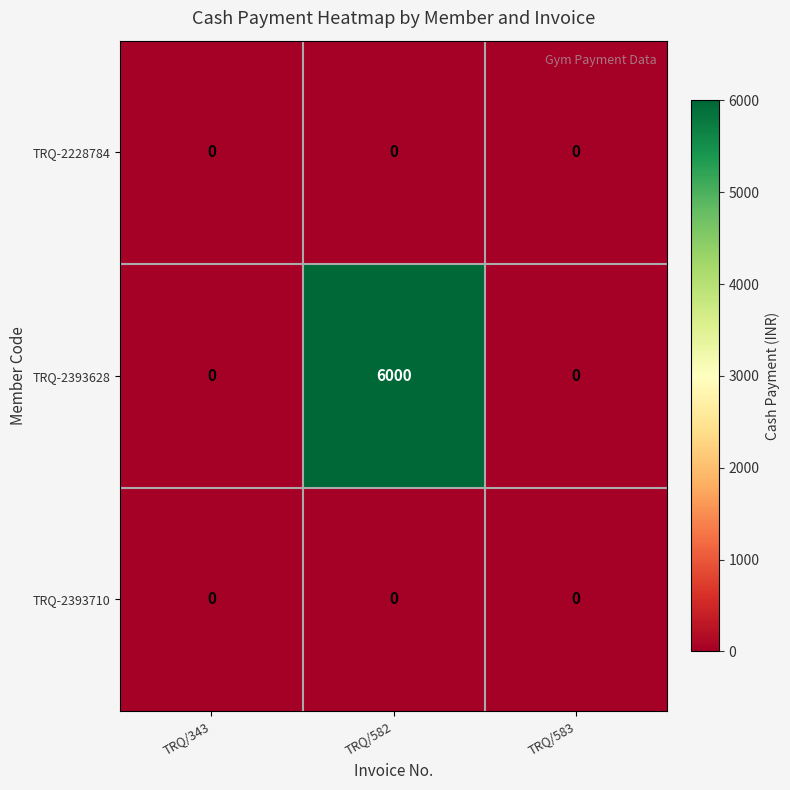

Count the TRQ-2393628 values in the range 0 to 6000.

3